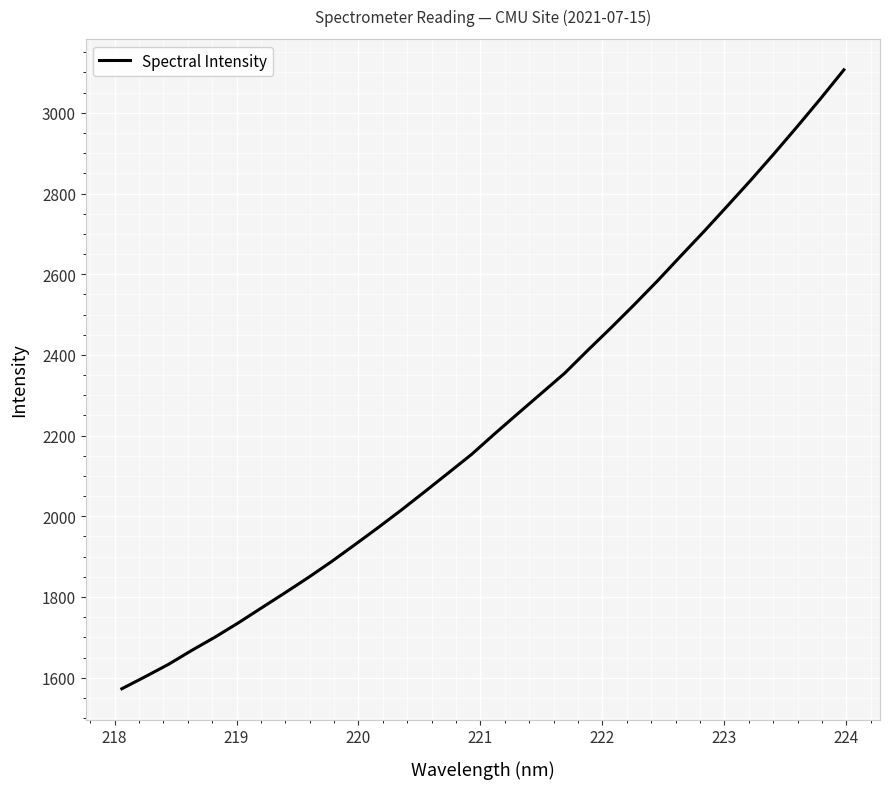

What is the maximum value shown in the chart?

3106.6